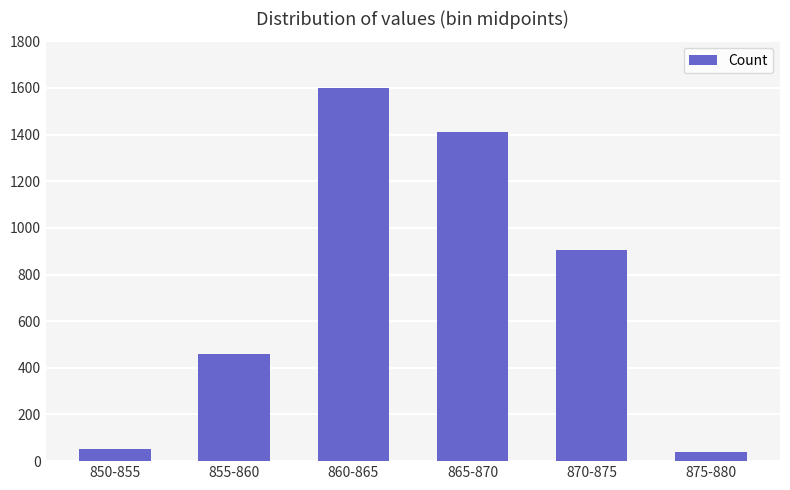

What is the smallest value displayed?

38